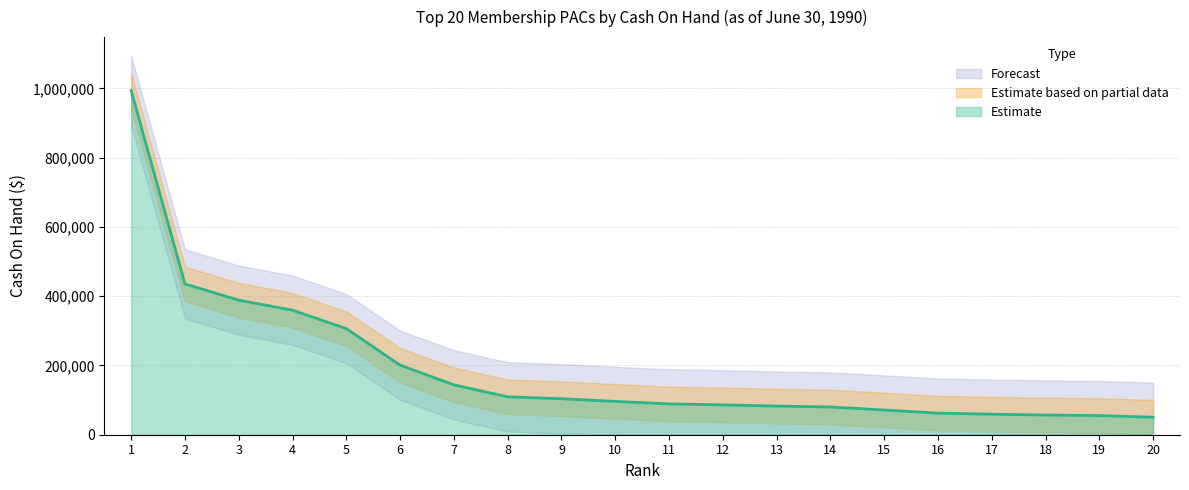

At which label is the value closest to 522055?

2